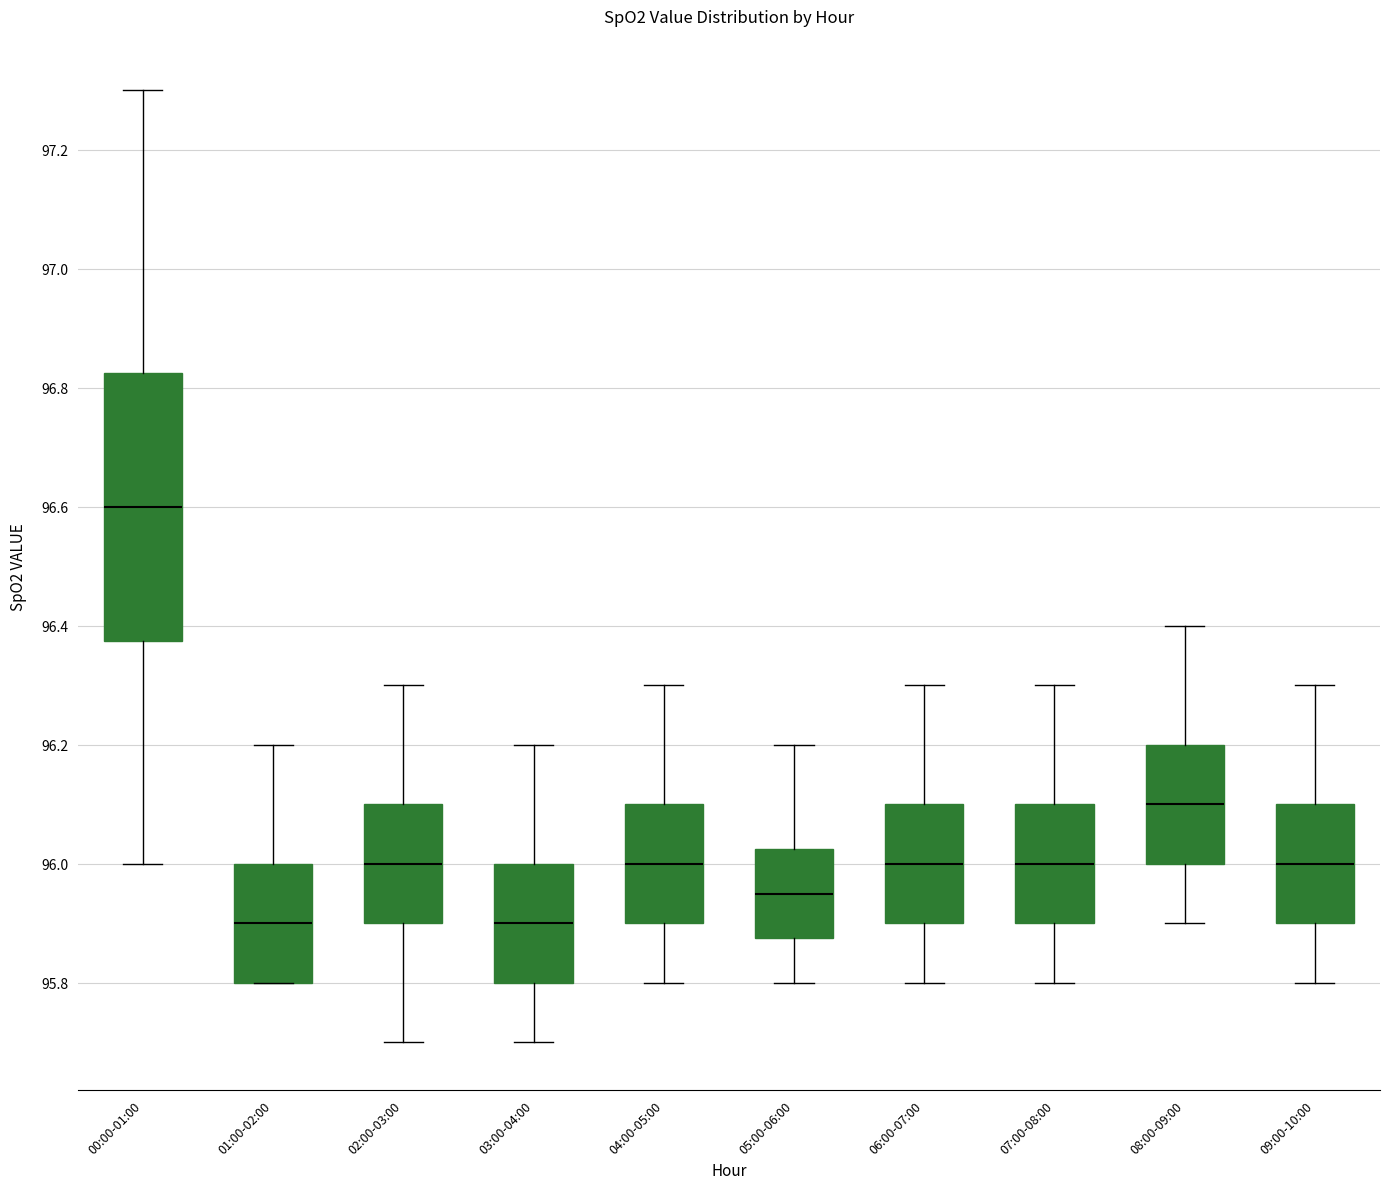

Which box is the tallest, from its lower edge to its upper edge?

00:00-01:00